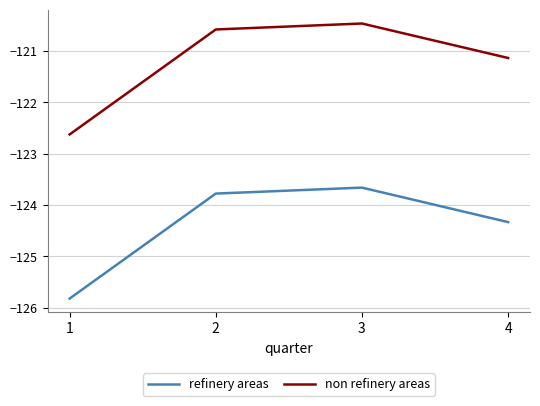

What is the minimum value for non refinery areas?

-122.6